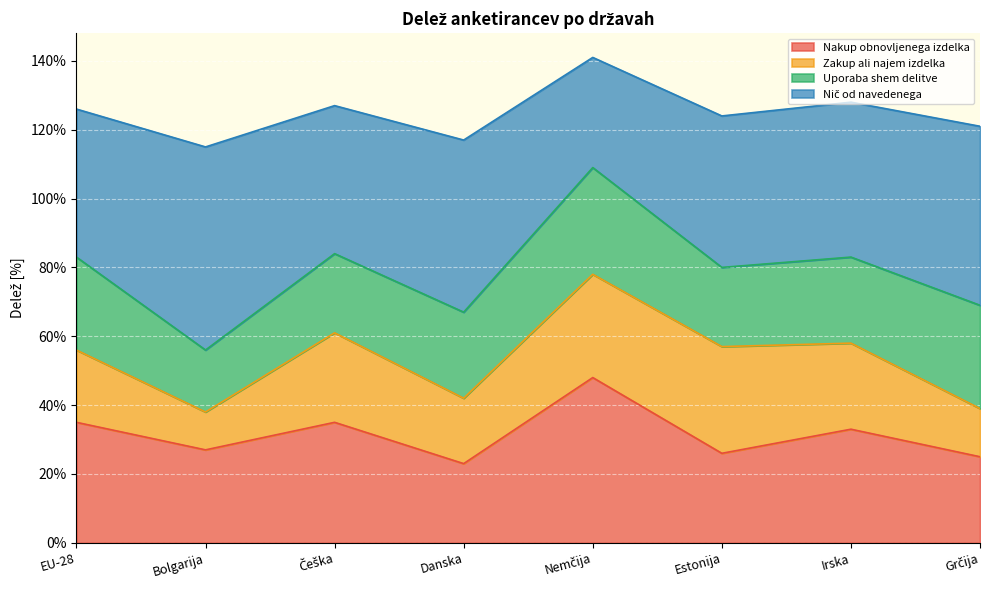

What is the approximate value of Nakup obnovljenega izdelka at Danska?

23